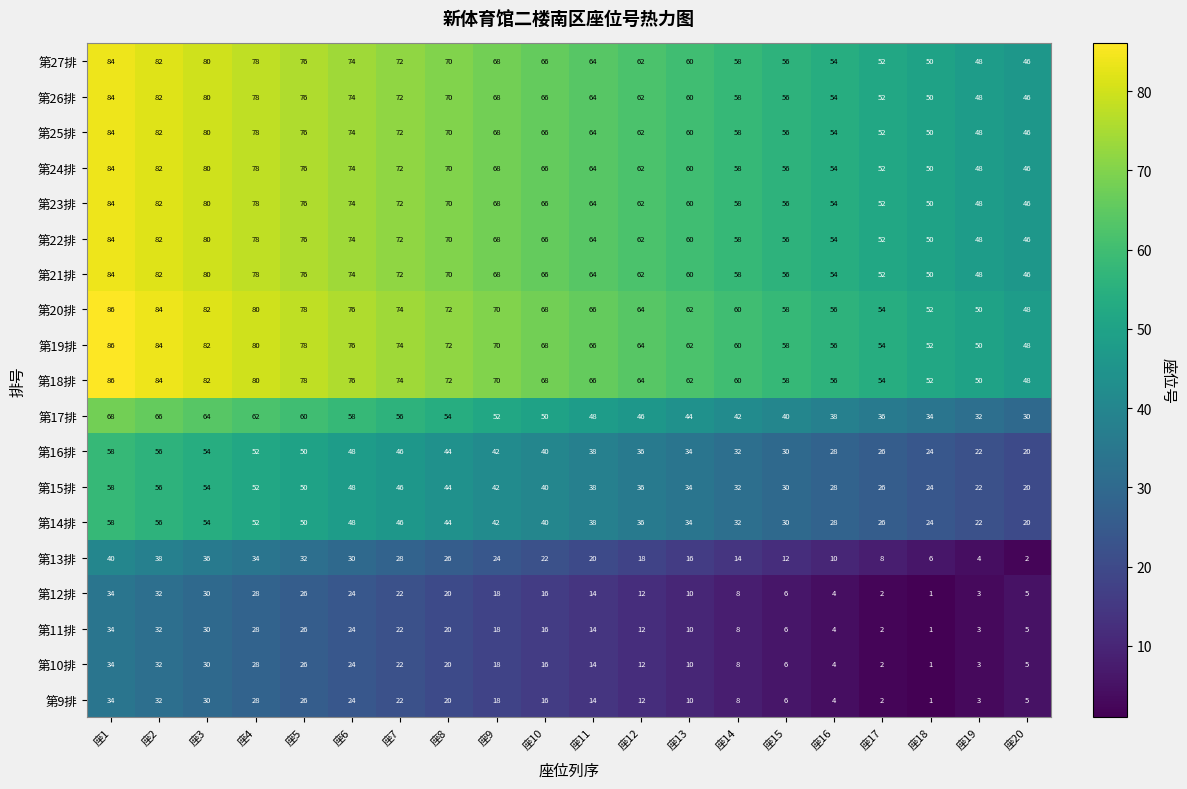

Where does the 第24排 series first go above 66?

座1